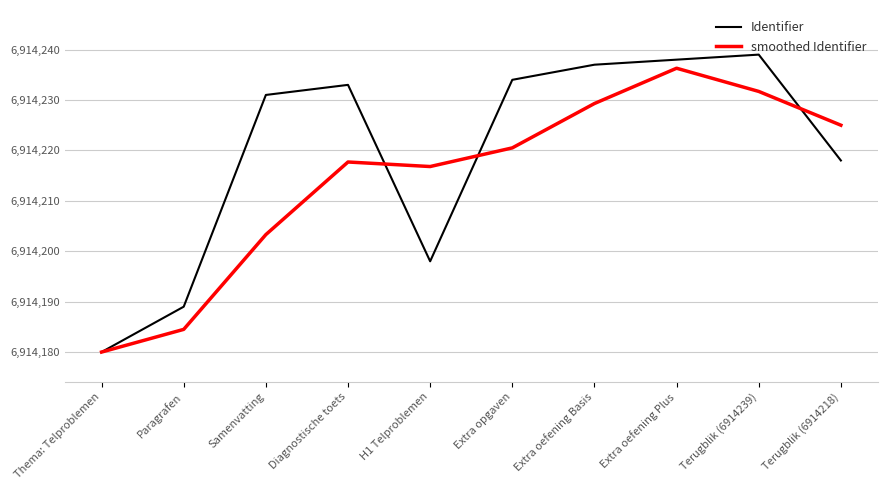

What is the lowest value of the smoothed Identifier series?

6914180.0